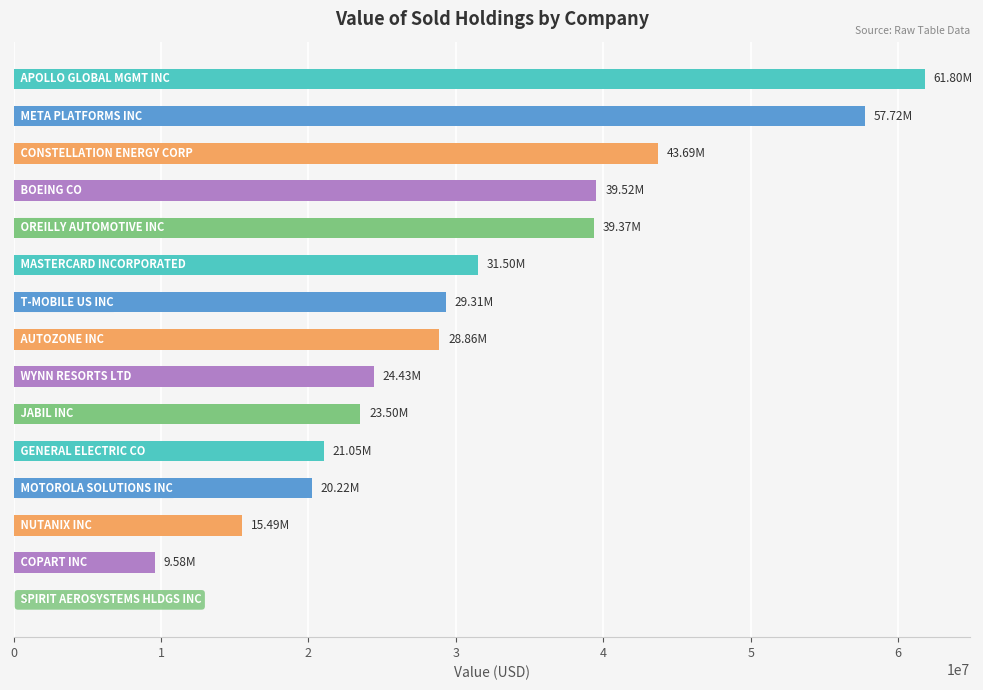

What is the sum of all values?

446042865